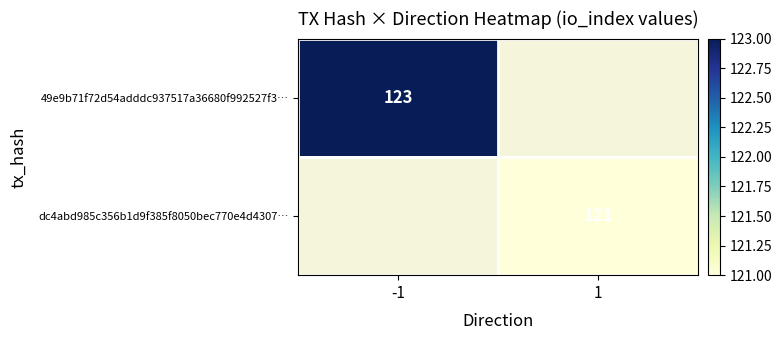

The value of 49e9b71f72d54adddc937517a36680f992527f3… at -1 is 164. True or false?

False